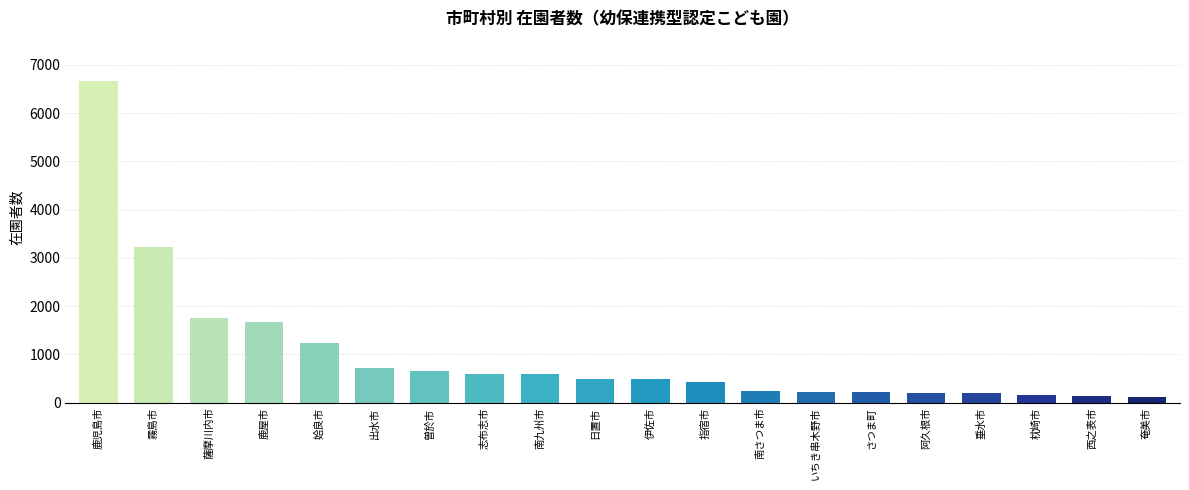

How many series are shown in this chart?

1